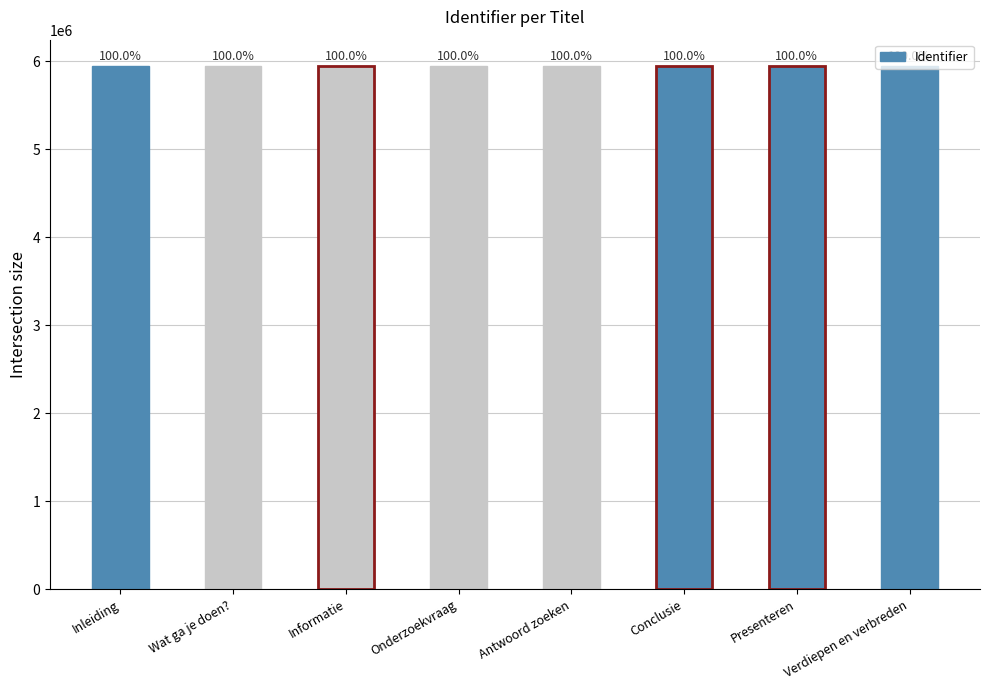

Read the value at Onderzoekvraag, to the nearest 50.

5946750